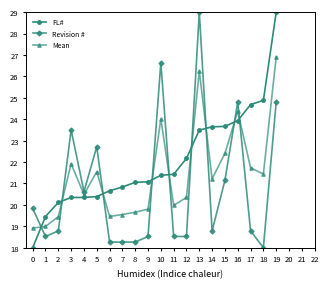

What is the spread (max minus min) of values at 2?

1.3